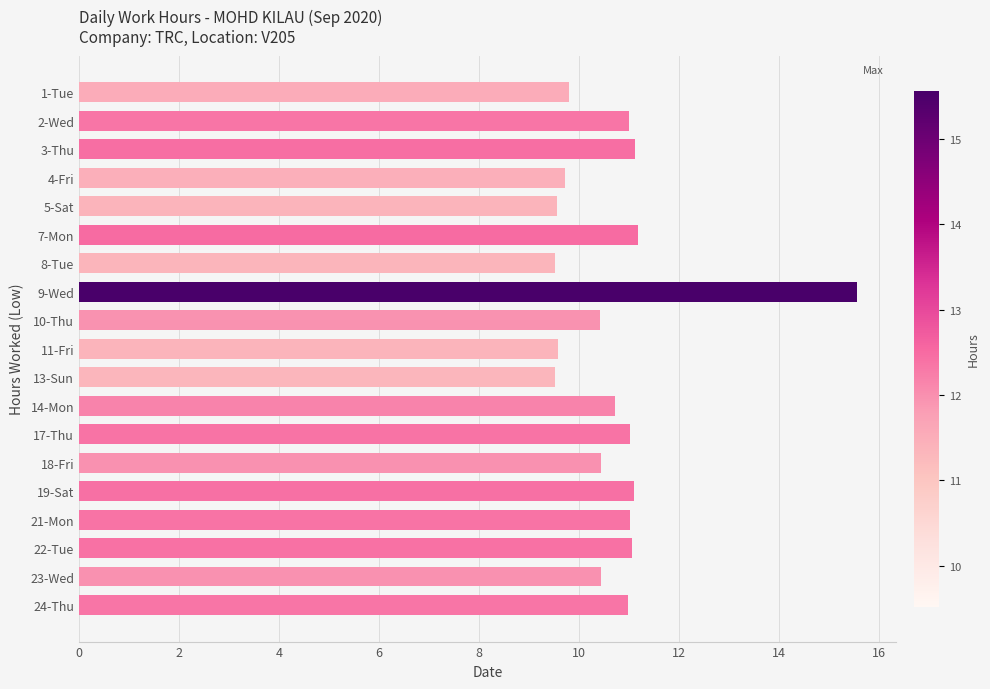

True or false: the data shows 17.9 at 24-Thu.

False